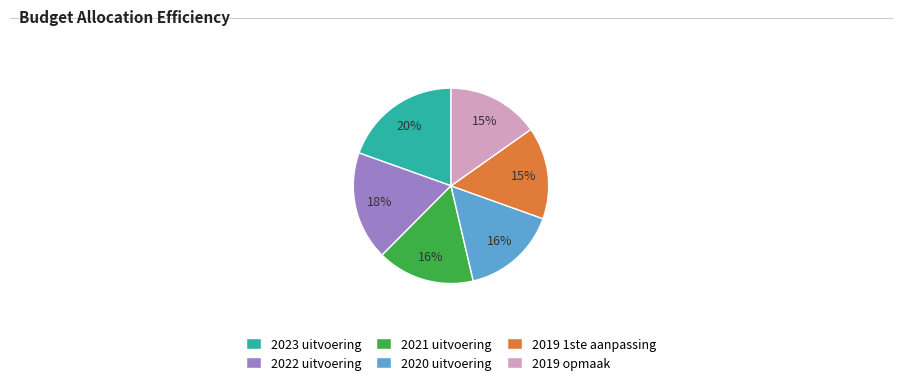

Combined, do 2019 1ste aanpassing and 2019 opmaak account for over 50%?

No